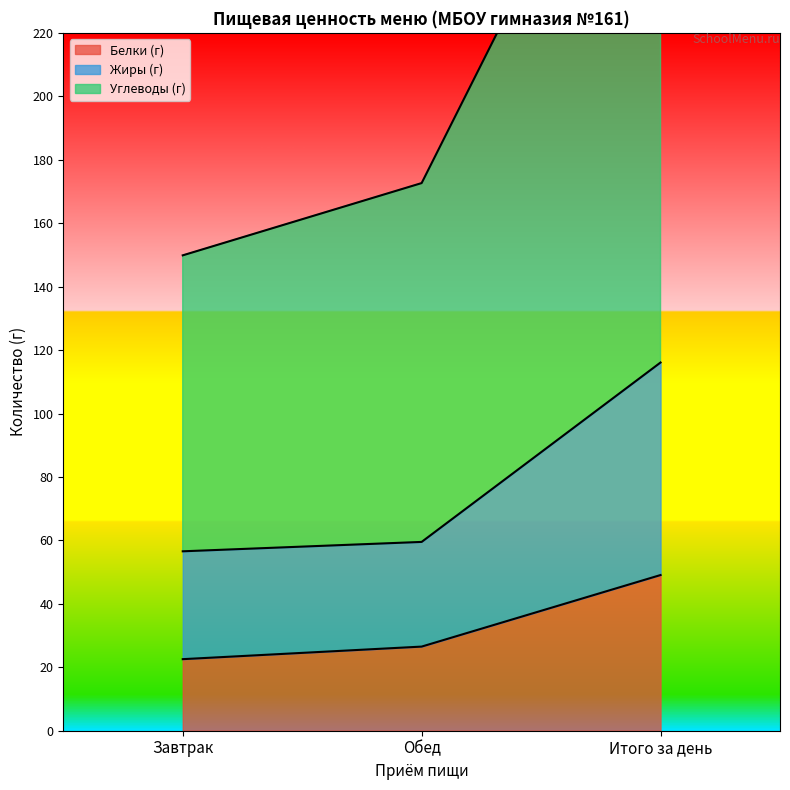

How many categories are shown in the chart?

3